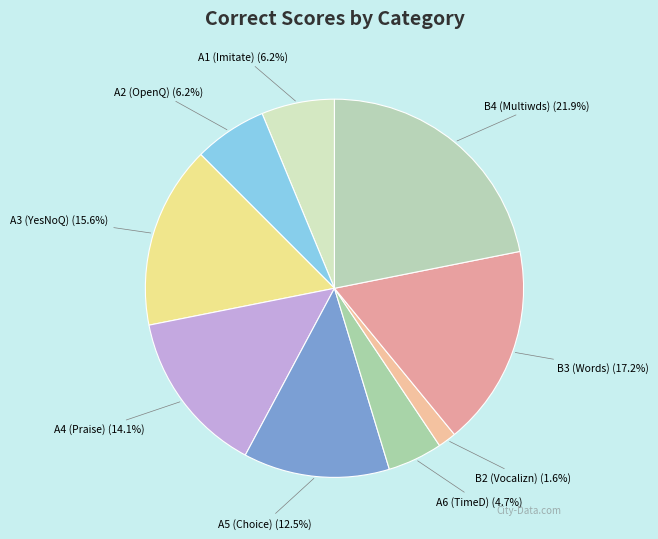

What percentage is the A2 slice, to the nearest percent?

6%